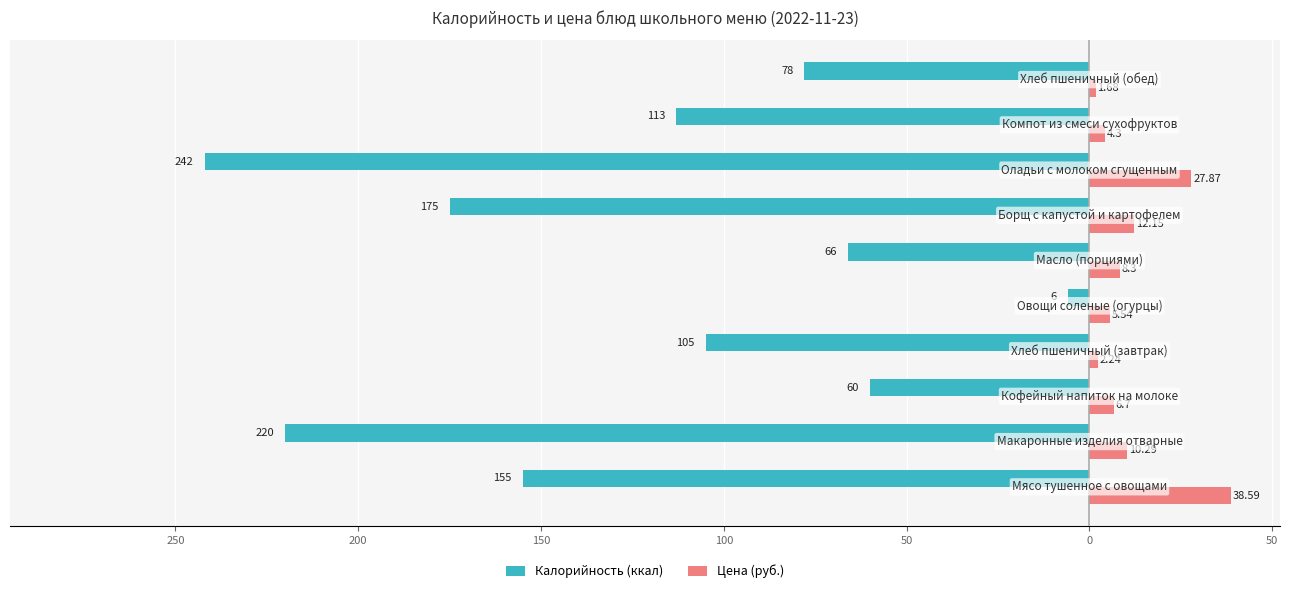

What are all the series names shown in the legend?

Калорийность (ккал), Цена (руб.)